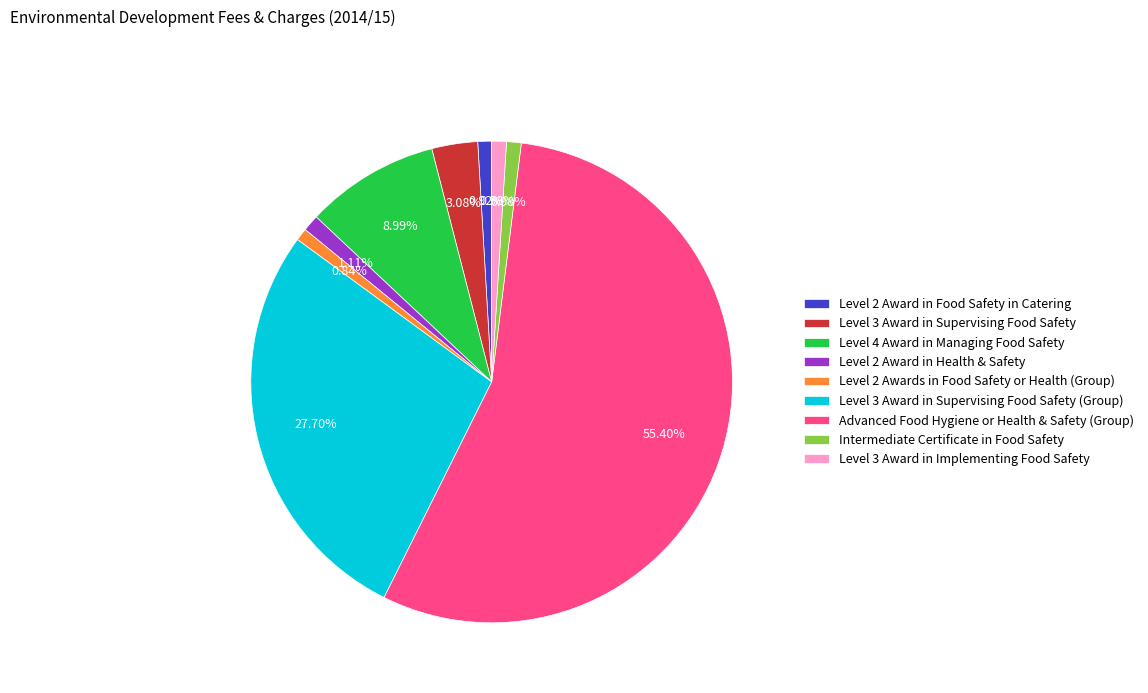

Combined, what portion of the pie is Level 2 Awards in Food Safety or Health (Group) and Level 3 Award in Supervising Food Safety (Group)?

28.5%